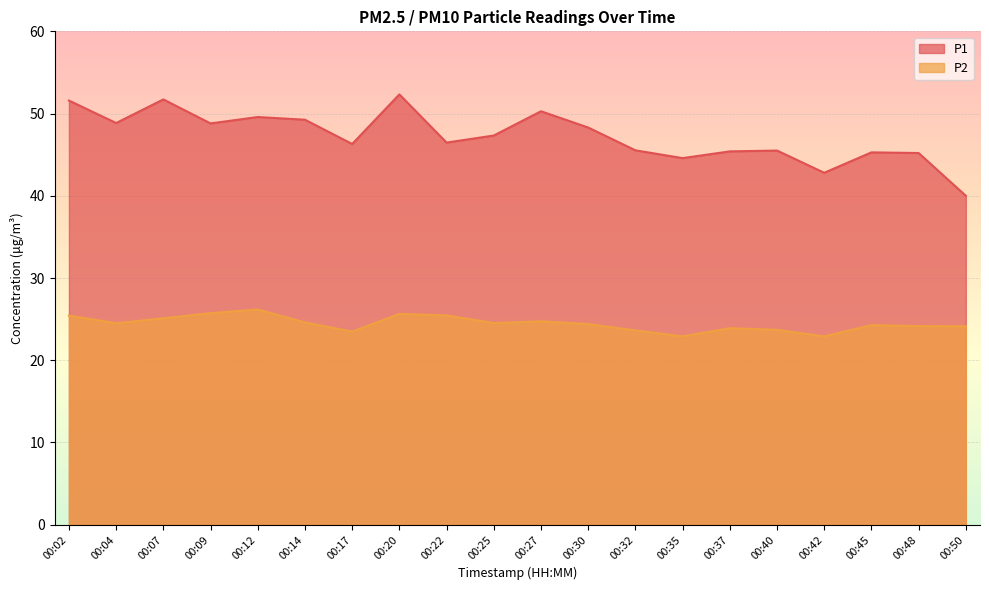

What is the highest value of the P1 series?

52.3